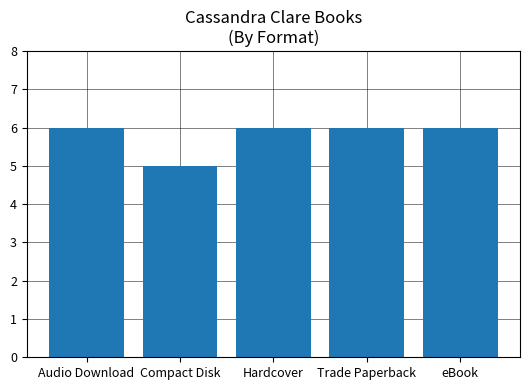

Reading left to right, list all the values displayed in this chart.

6	5	6	6	6